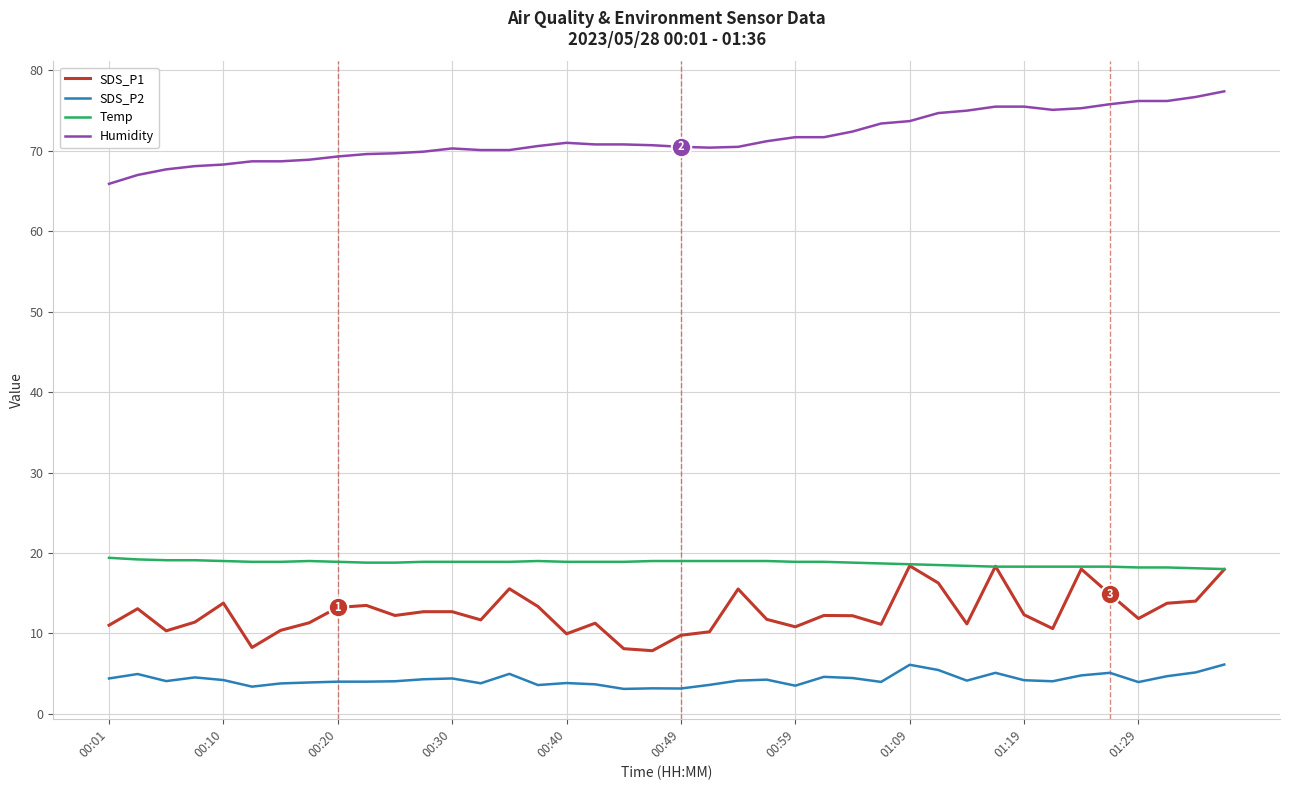

True or false: Humidity and SDS_P1 intersect in this chart.

False